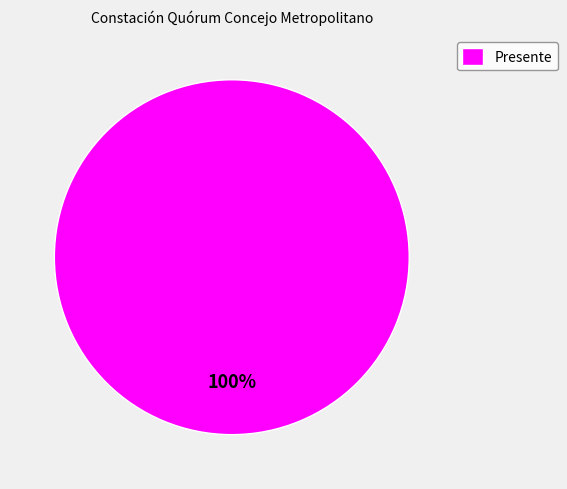

Which category accounts for the majority?

Presente